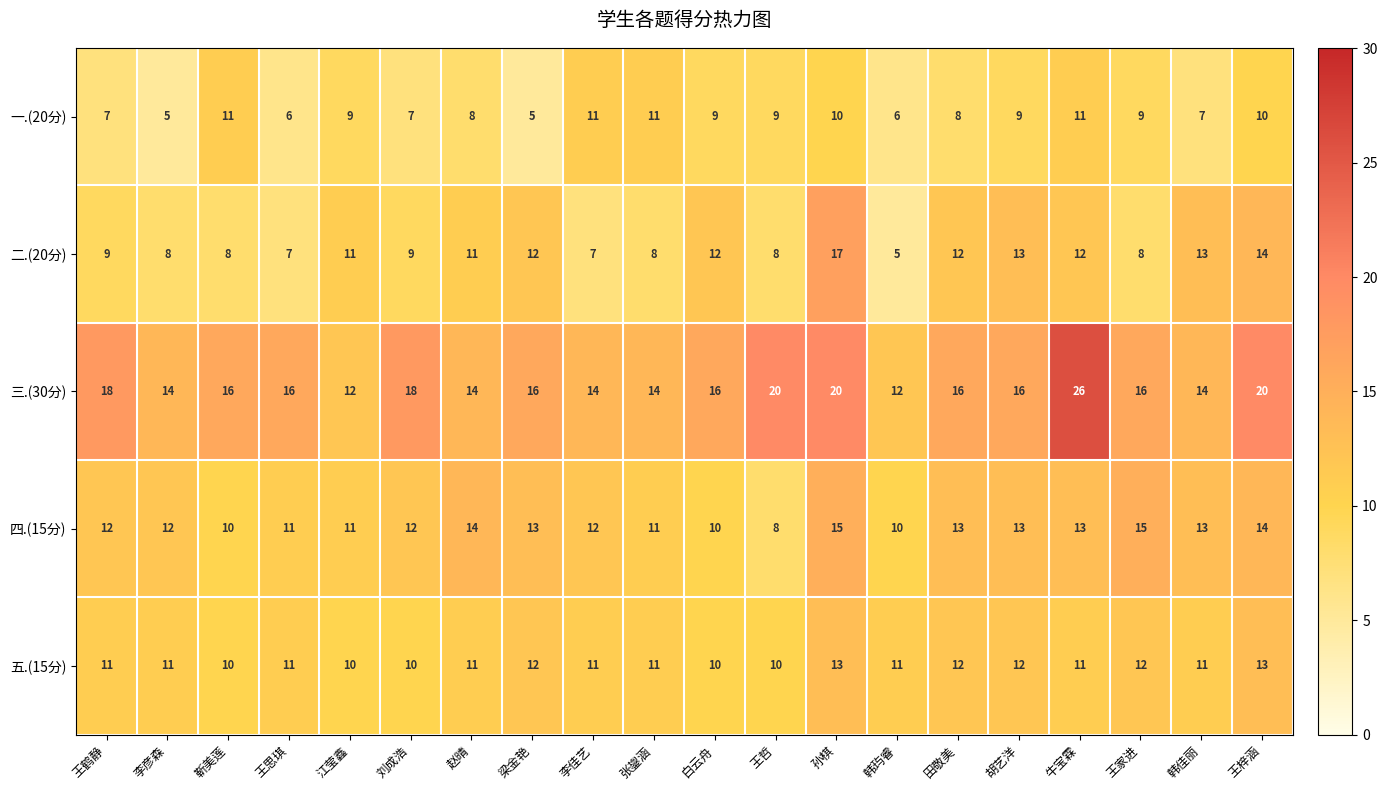

Which series changed the most between 赵晴 and 田敬美?

三.(30分)